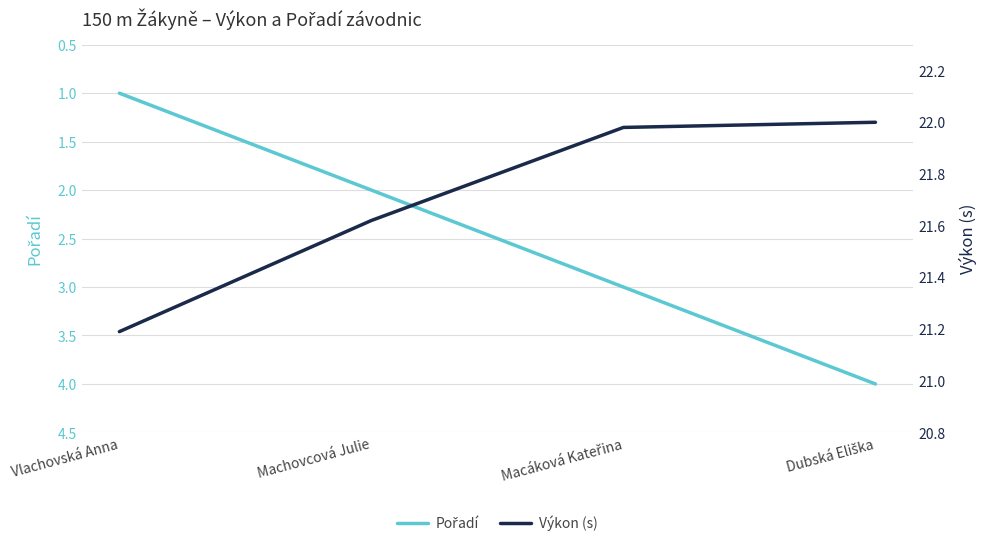

Which series changed the most between Vlachovská Anna and Machovcová Julie?

Pořadí